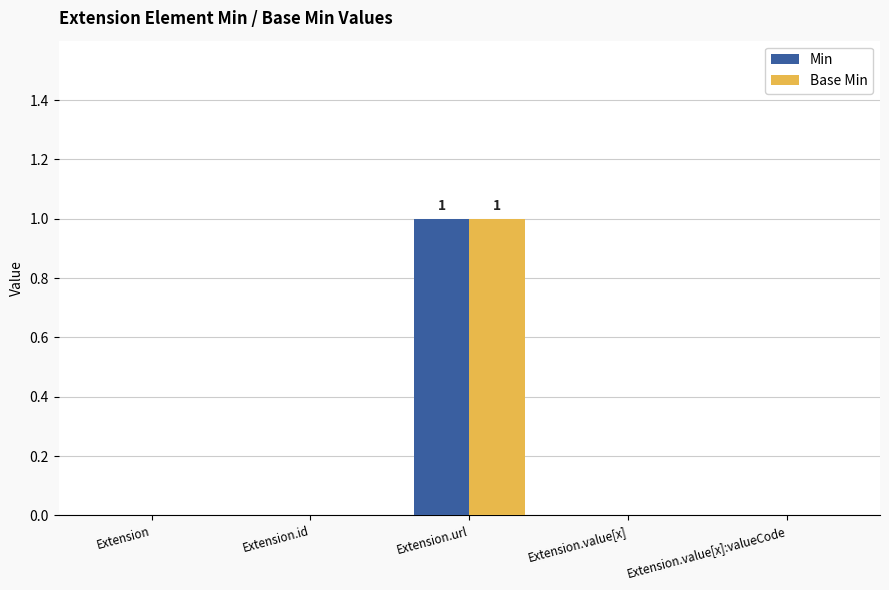

Which category has the highest value across all series?

Extension.url